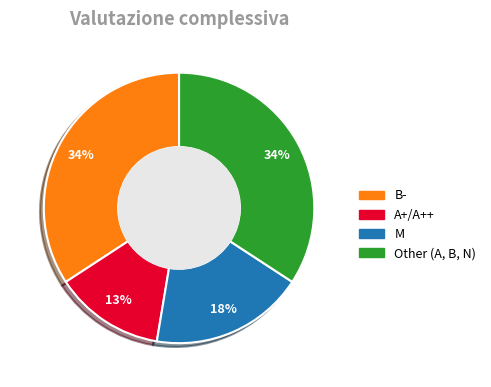

Which has a higher value, M or Other (A, B, N)?

Other (A, B, N)